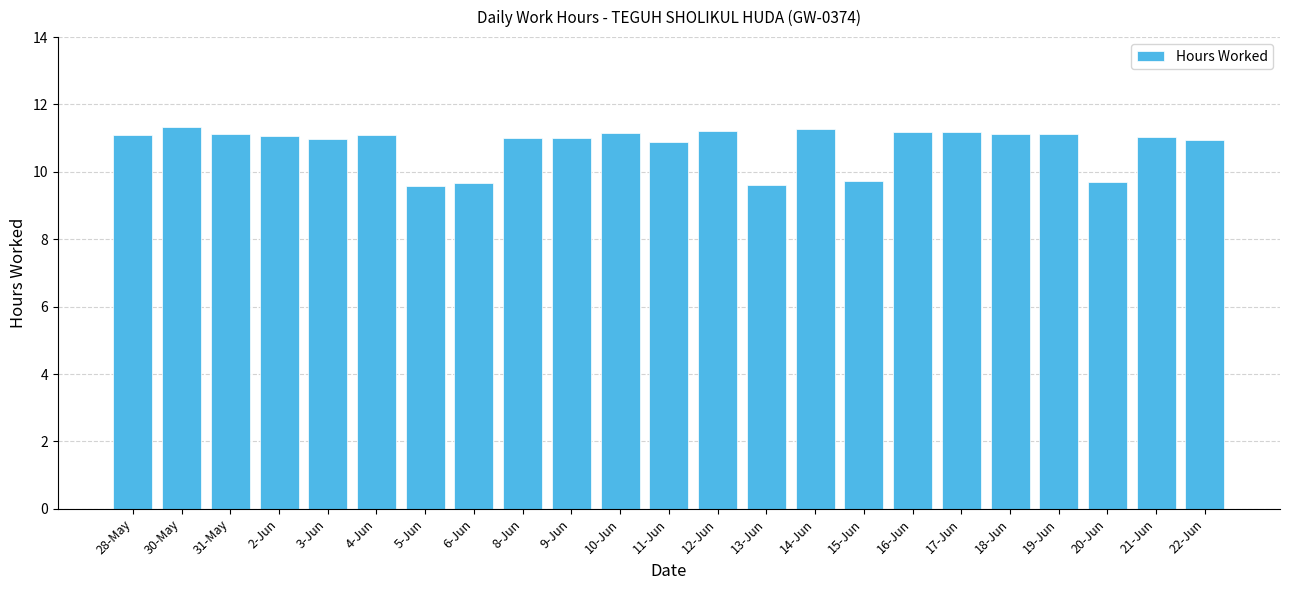

What is the difference between the second highest and second lowest values?

1.7